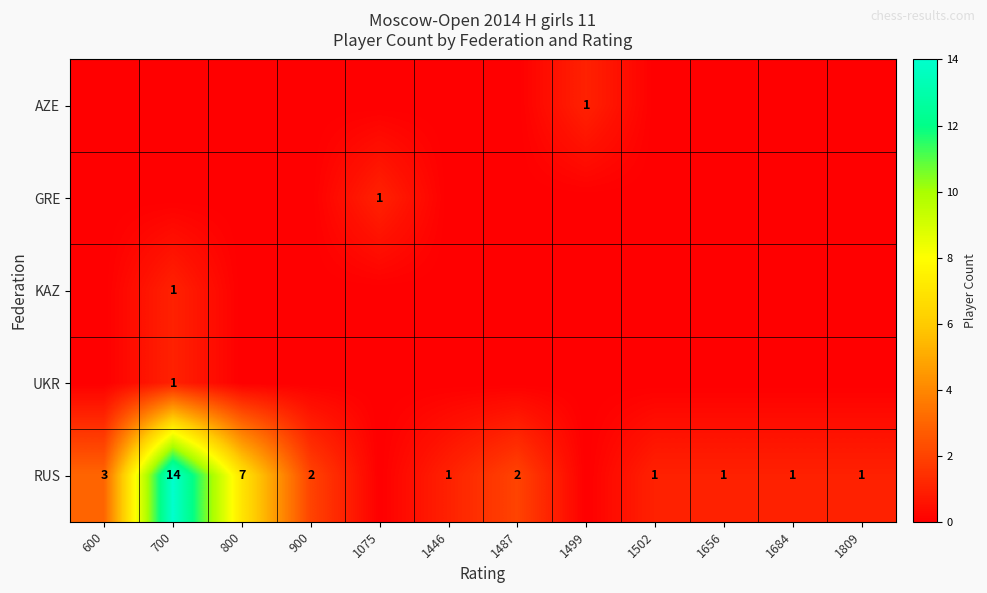

How many series are shown in this chart?

5